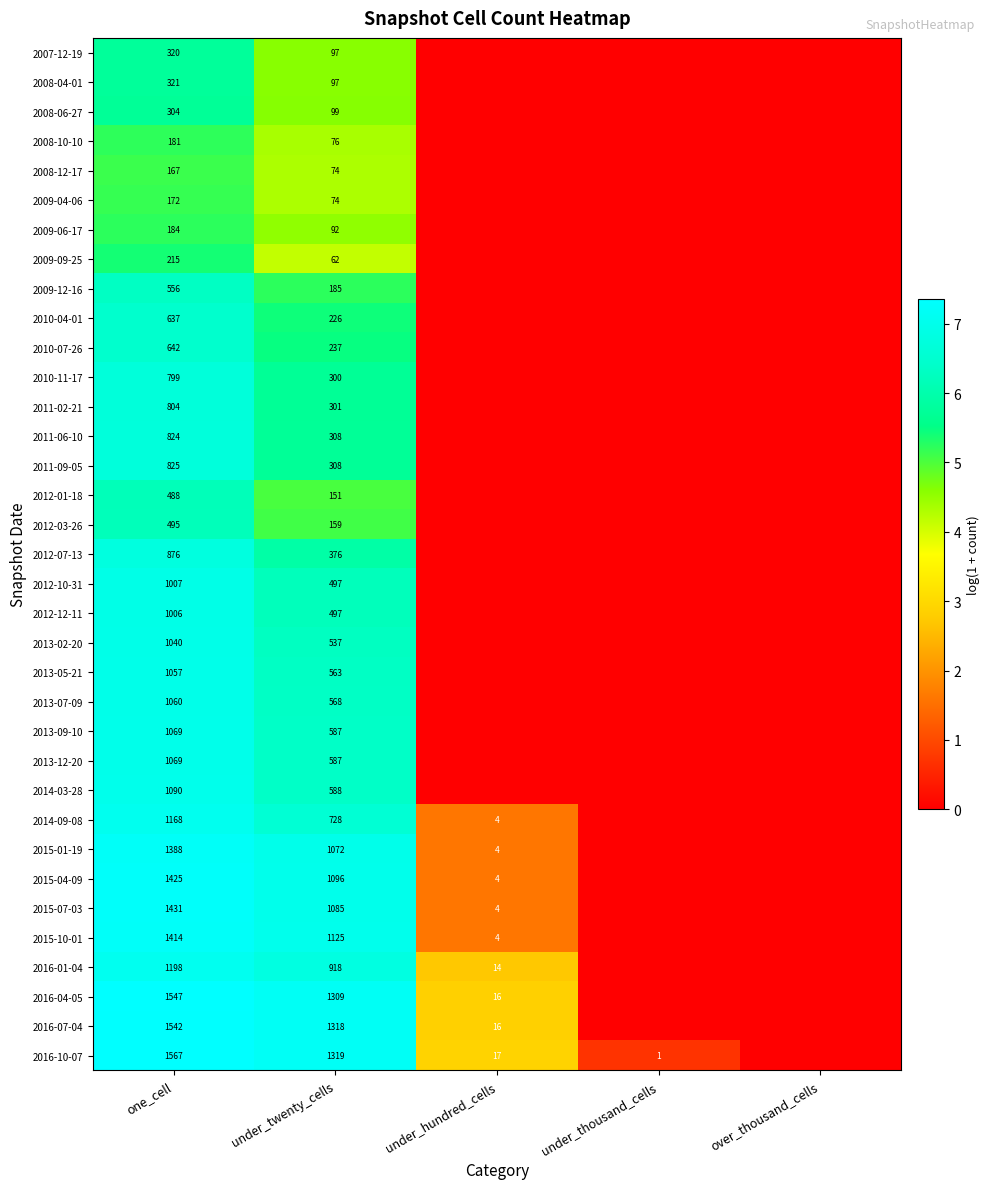

The value of 2012-01-18 at one_cell is 188. True or false?

False